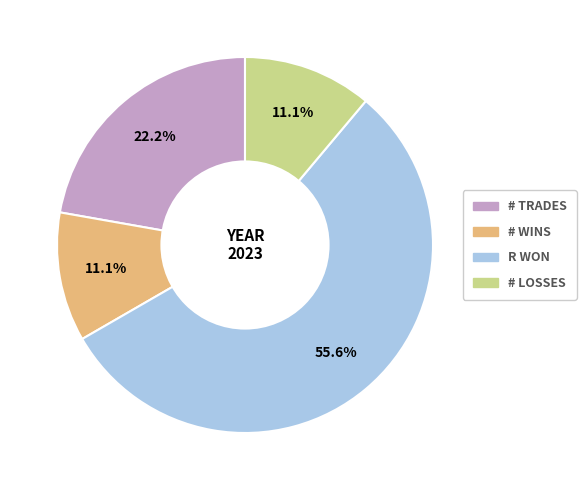

How many slices are in this pie chart?

4